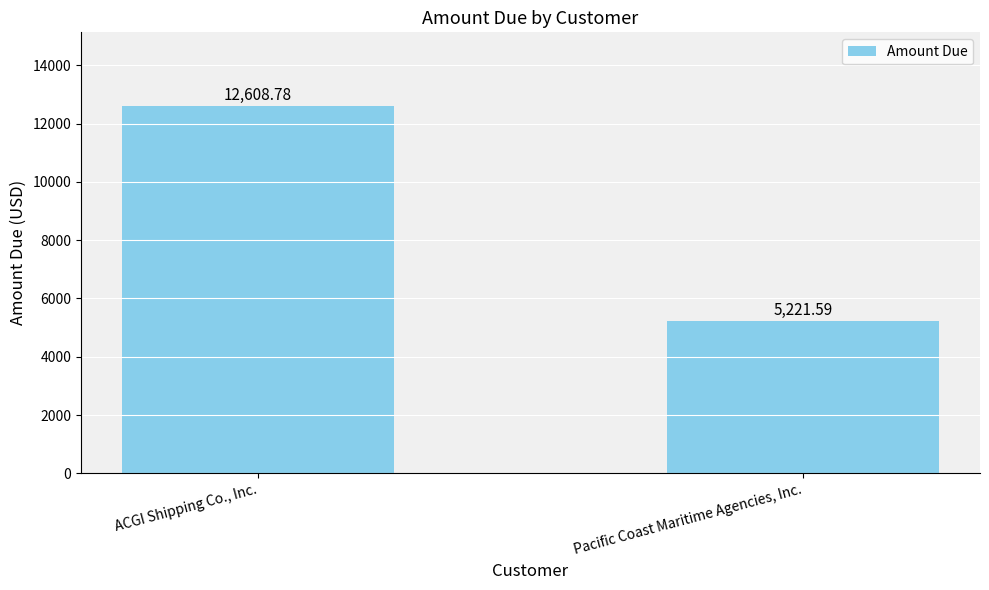

Where does the data first go above 12608?

ACGI Shipping Co., Inc.